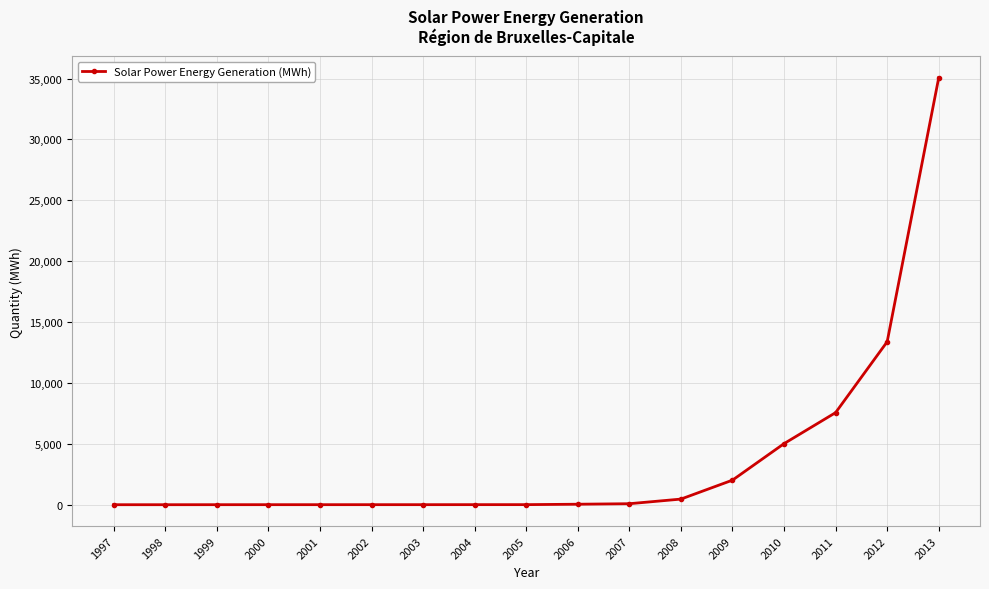

The chart shows a value of 4.0 at 2000. True or false?

True